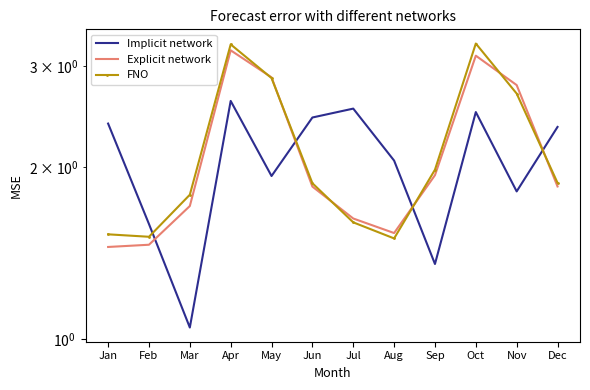

Rank the series by their average value, from highest to lowest.

FNO, Explicit network, Implicit network